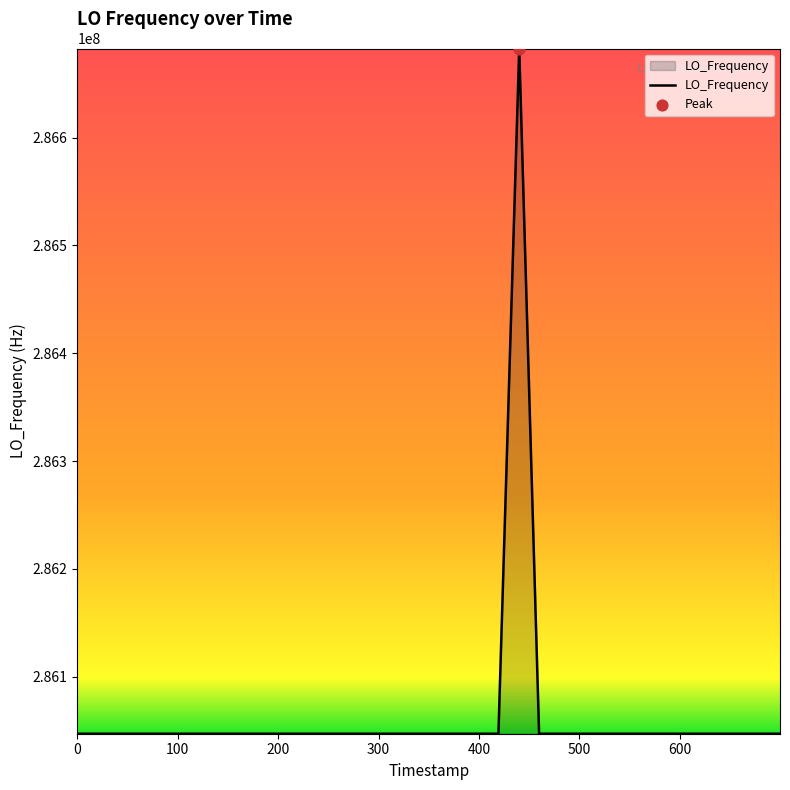

What is the smallest value displayed?

286046998.1